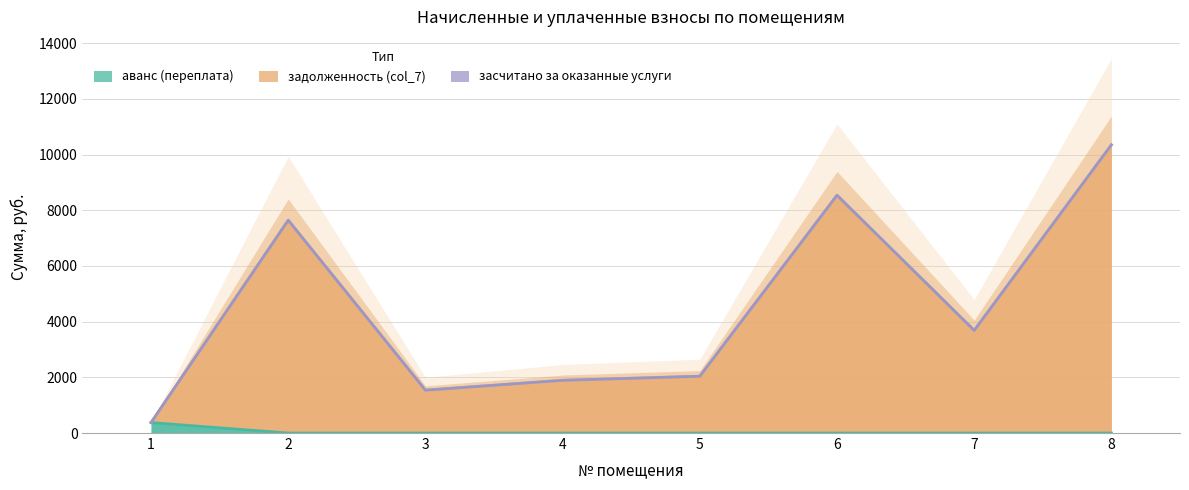

At which category does задолженность (col_7) reach its first local peak?

2